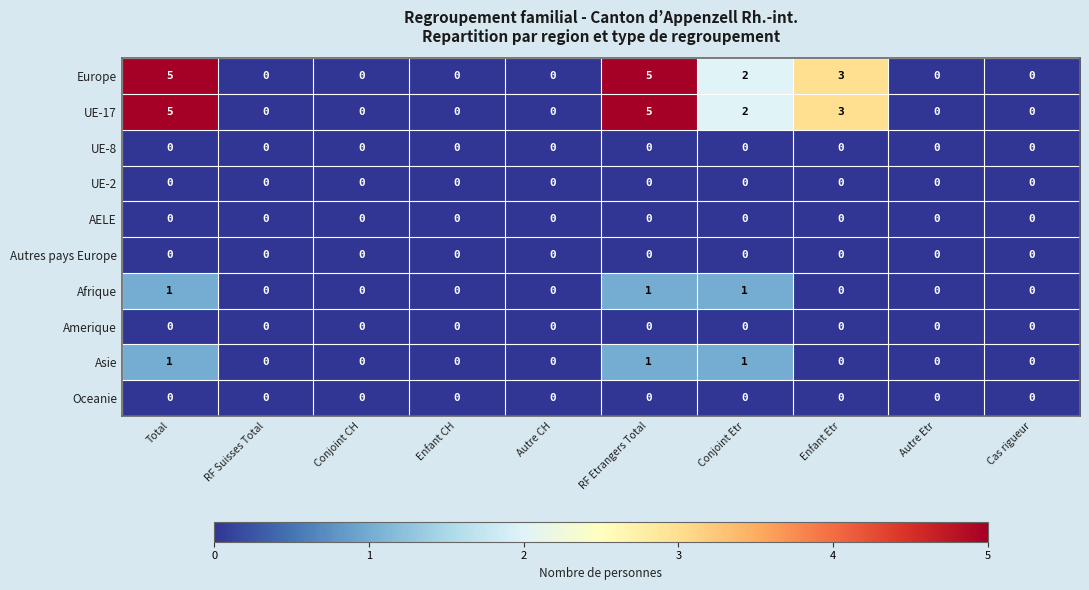

What is the difference between the maximum and minimum values in the Europe series?

5